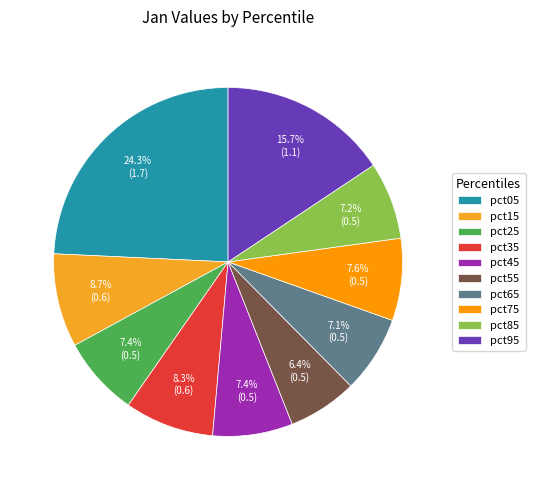

Which slice is the largest?

pct05